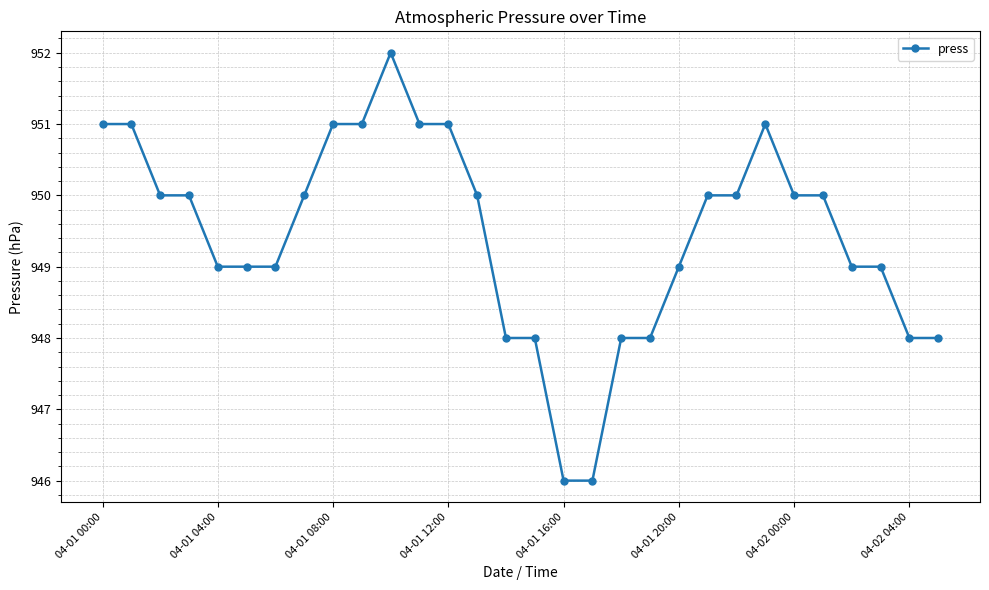

What is the difference between the second highest and minimum values?

5